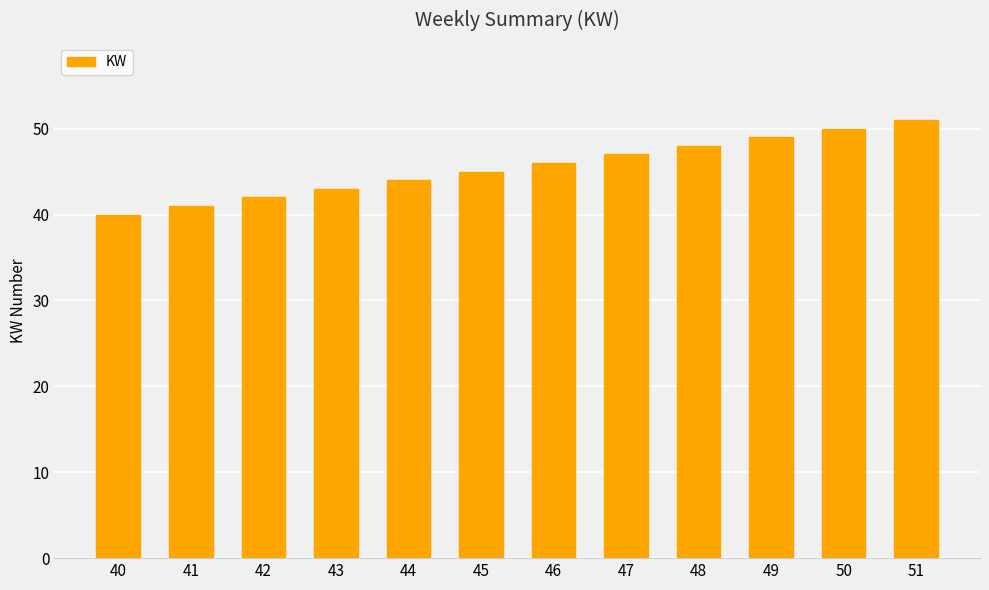

What is the change in value from 45 to 49?

+4